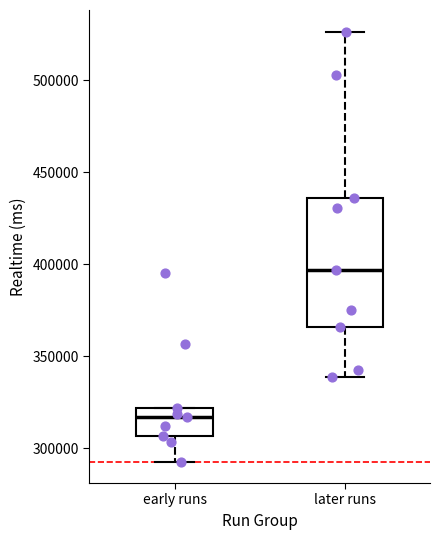

Which box's median line is the highest?

later runs